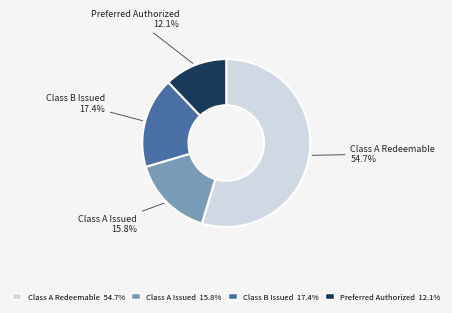

Is there any slice that represents more than half of the pie?

Yes